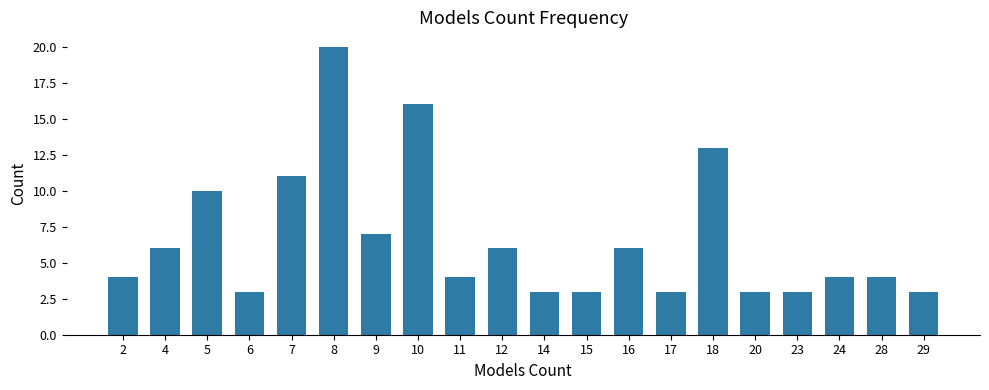

How many categories are shown in the chart?

20